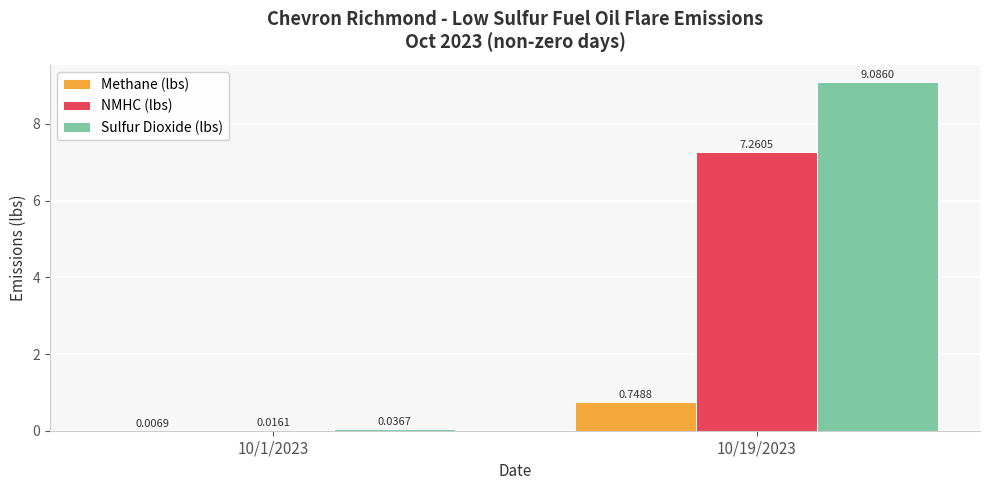

Is the value of NMHC (lbs) at 10/1/2023 greater than the value of Methane (lbs) at 10/1/2023?

Yes